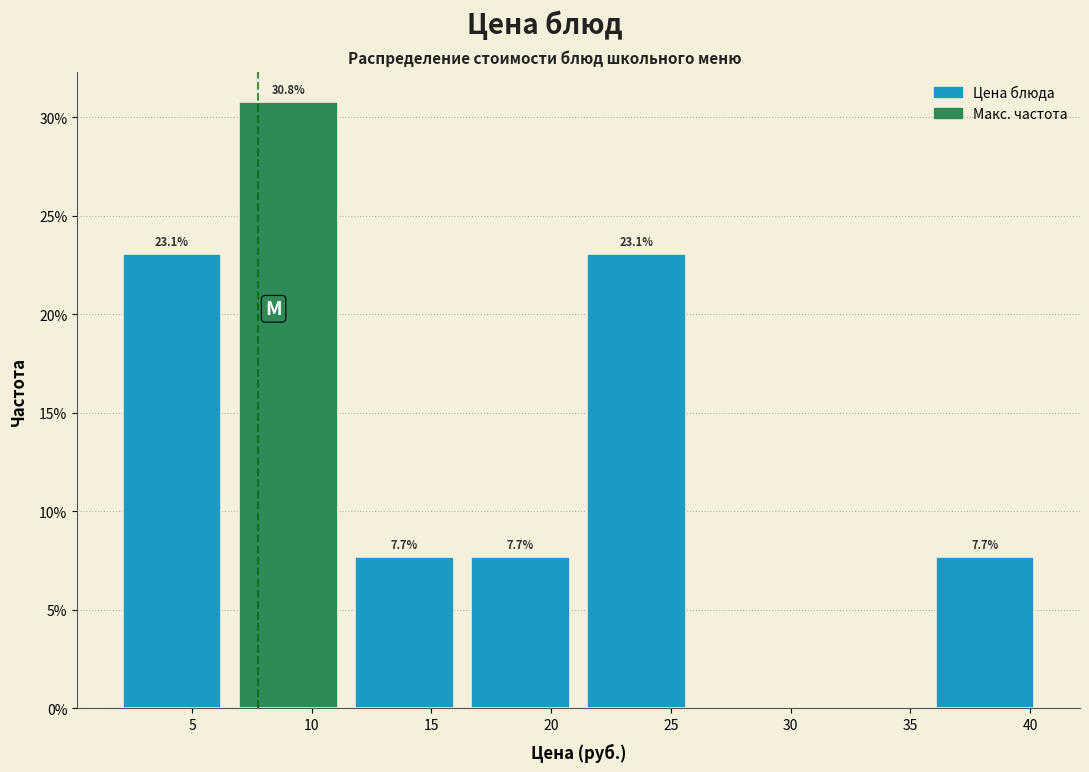

Over which range of the x-axis is the bar tallest?

6.5 to 11.5